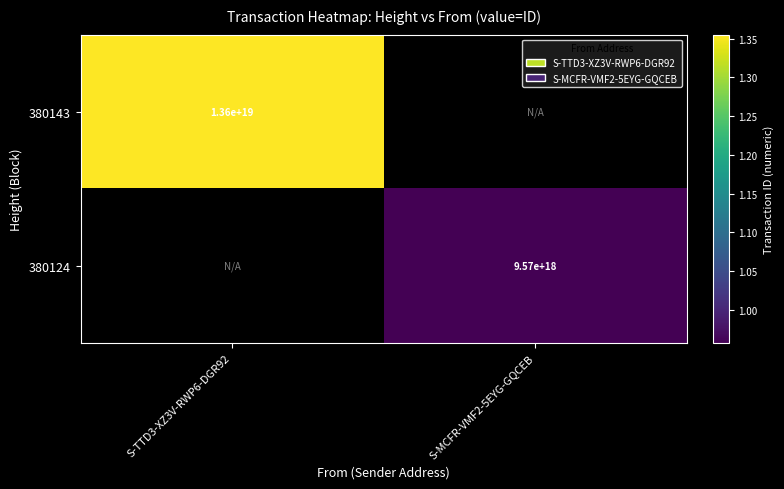

True or false: 380143 has a value of 13600000000000000000 at S-TTD3-XZ3V-RWP6-DGR92.

True